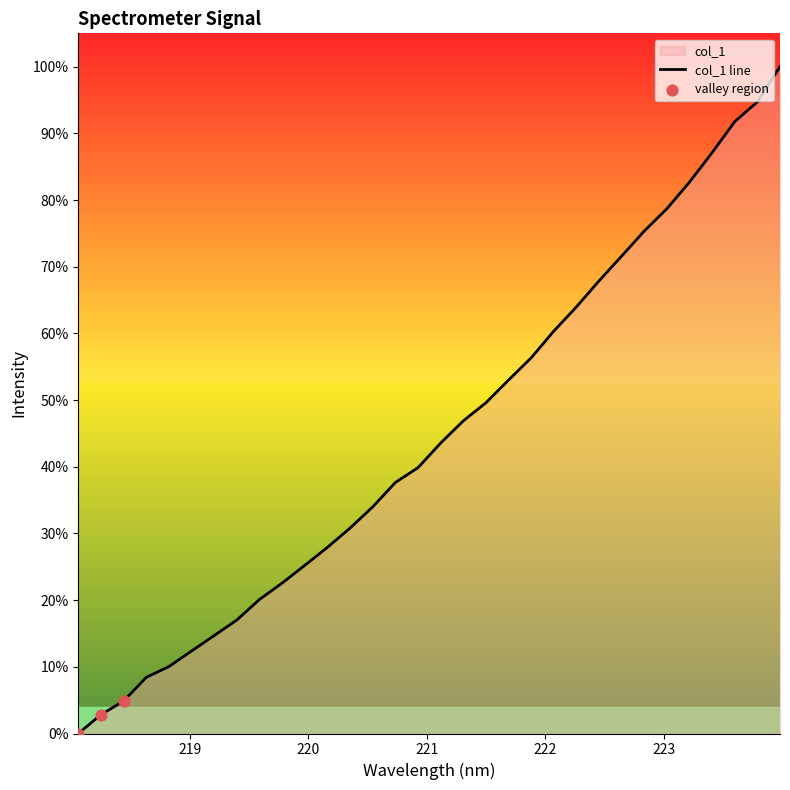

Between 223.408 and 218.6332, which is larger?

223.408